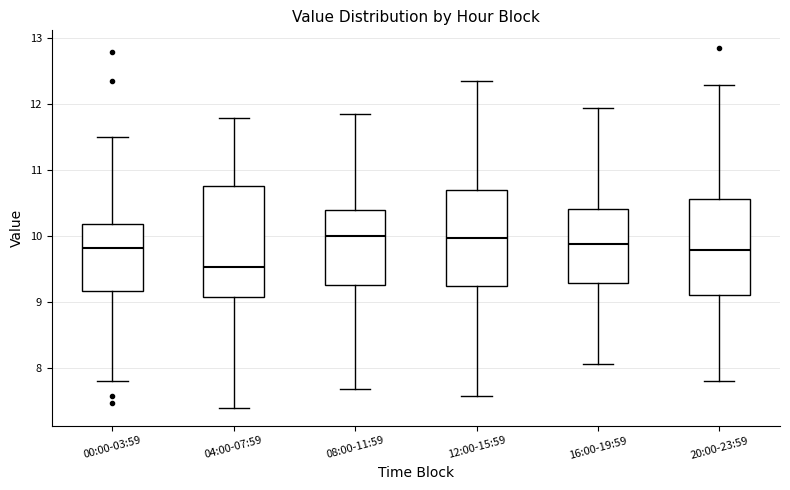

Where is the lower edge of the box for 16:00-19:59 on the y-axis? The values are not printed on the chart, so give them approximately, as read against the axis.

9.3